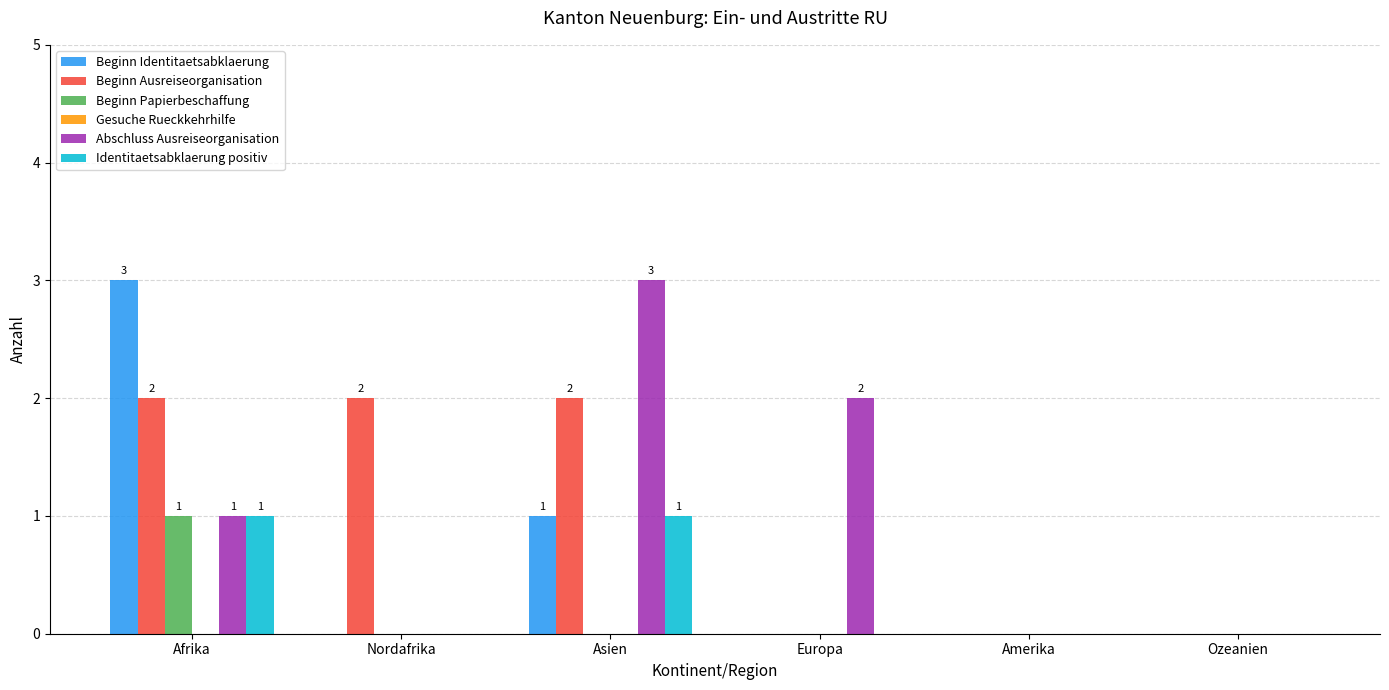

Reading left to right, extract all data points from this chart.

Beginn Identitaetsabklaerung: Afrika=3	Nordafrika=0	Asien=1	Europa=0	Amerika=0	Ozeanien=0
Beginn Ausreiseorganisation: Afrika=2	Nordafrika=2	Asien=2	Europa=0	Amerika=0	Ozeanien=0
Beginn Papierbeschaffung: Afrika=1	Nordafrika=0	Asien=0	Europa=0	Amerika=0	Ozeanien=0
Abschluss Ausreiseorganisation: Afrika=1	Nordafrika=0	Asien=3	Europa=2	Amerika=0	Ozeanien=0
Identitaetsabklaerung positiv: Afrika=1	Nordafrika=0	Asien=1	Europa=0	Amerika=0	Ozeanien=0